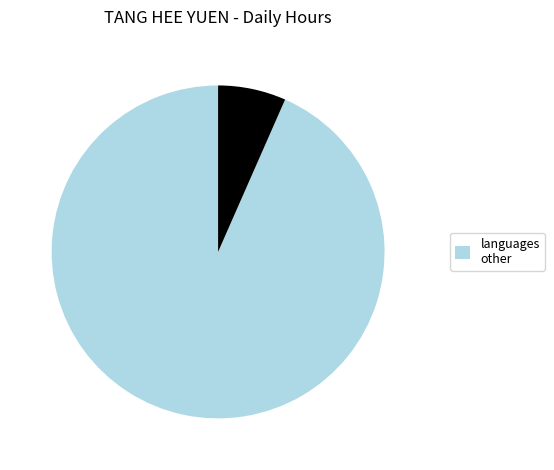

Is there any slice that represents more than half of the pie?

Yes